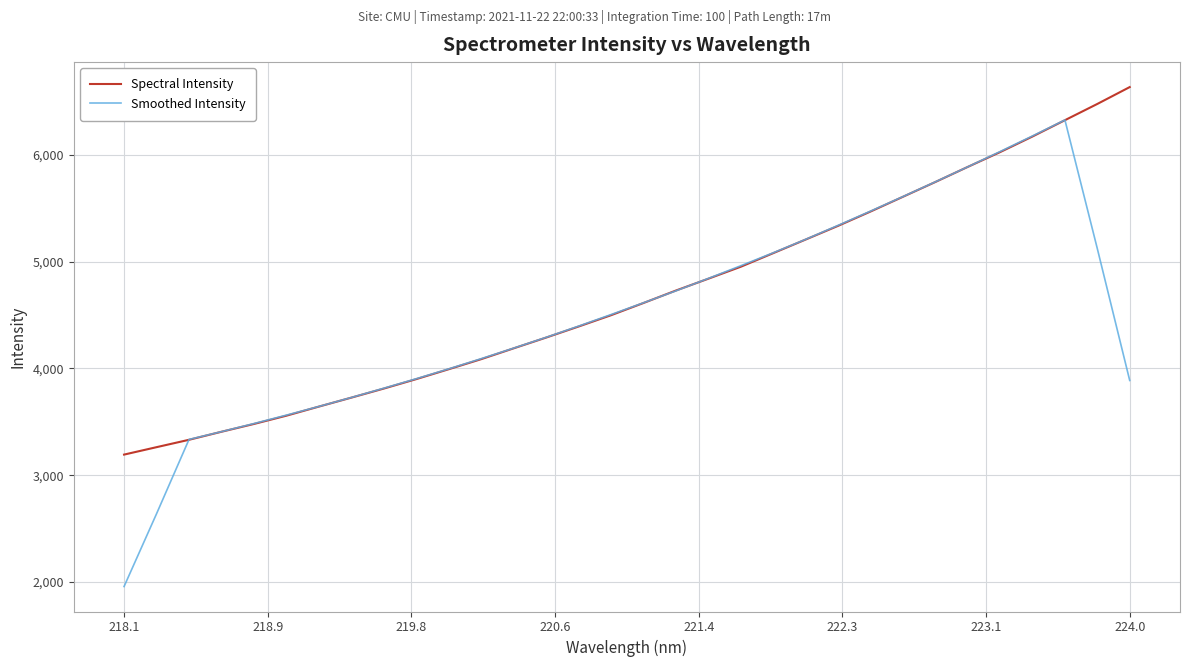

At how many categories does at least one series exceed 6361?

2